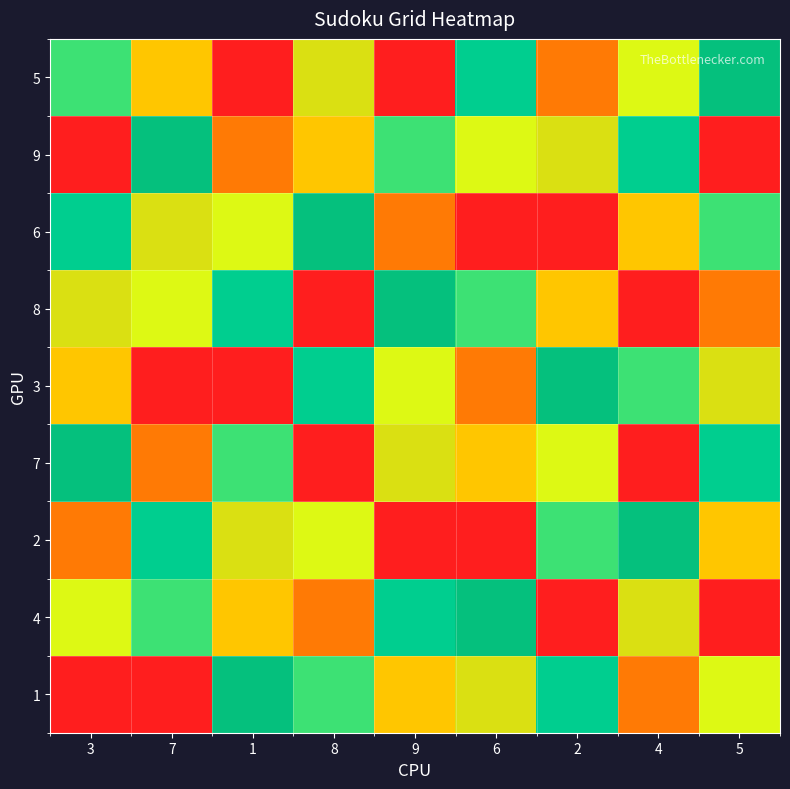

What is the smallest value displayed?

1